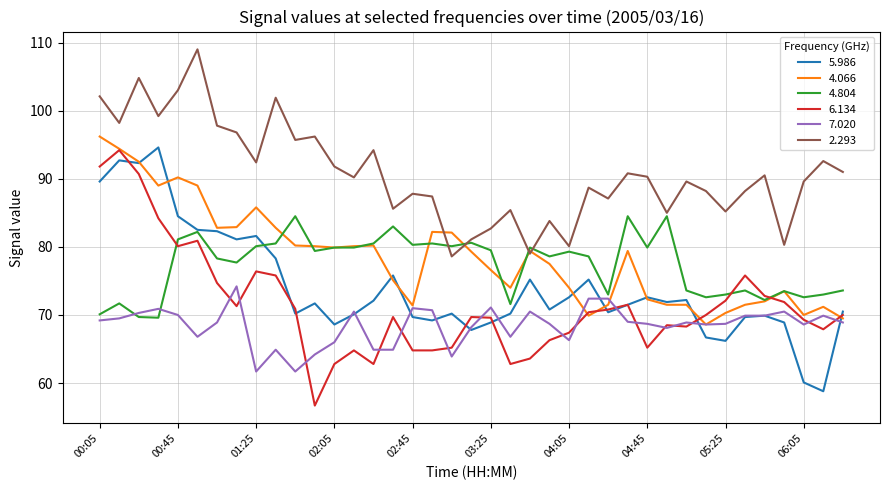

True or false: 2.293 and 5.986 cross at least once.

False